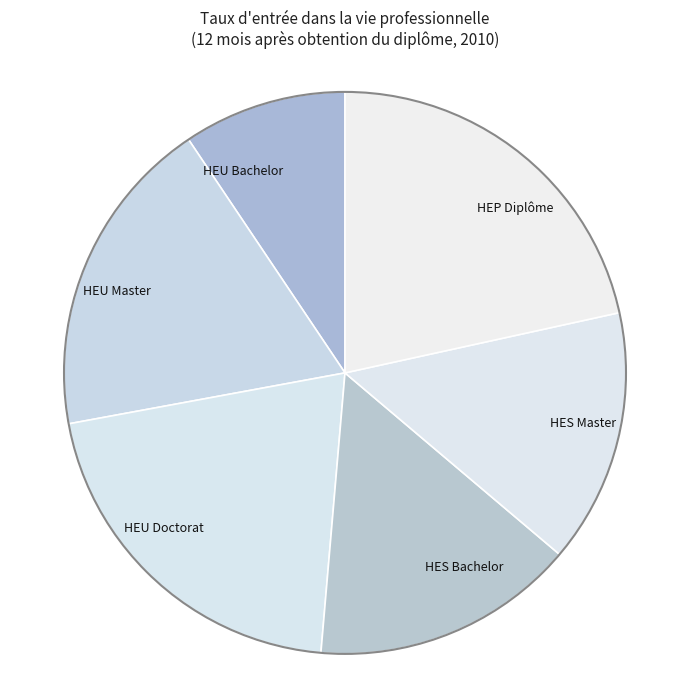

Rank the categories by value from highest to lowest.

HEP Diplôme, HEU Doctorat, HEU Master, HES Bachelor, HES Master, HEU Bachelor